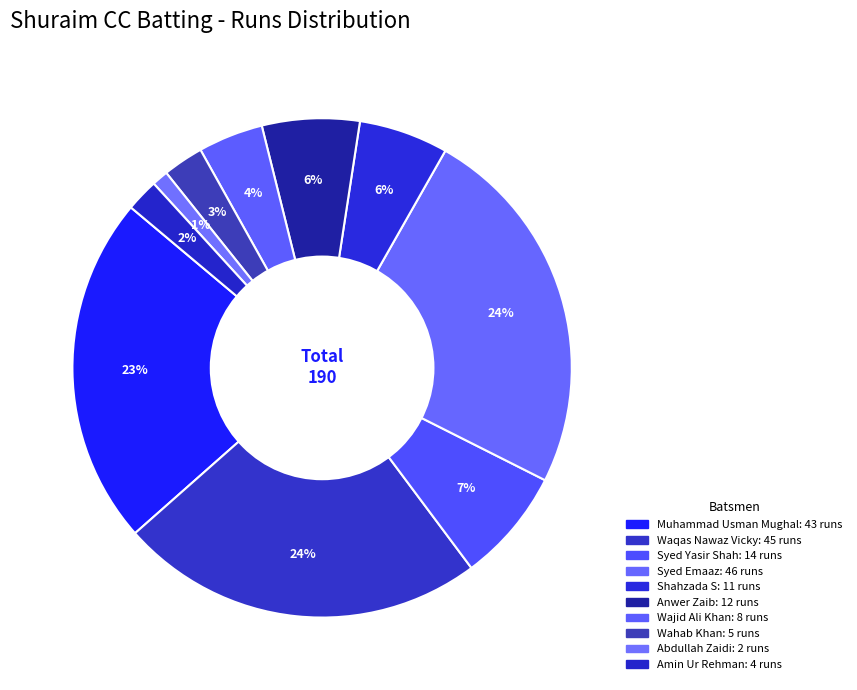

What is the largest slice in the pie chart?

Syed Emaaz